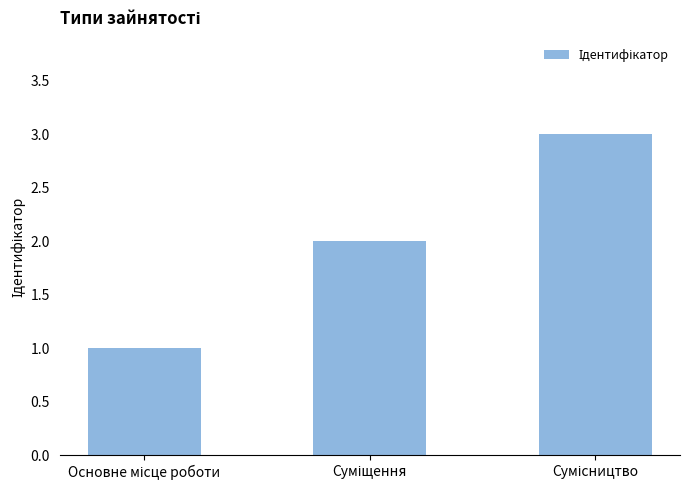

Does the chart contain any negative values?

No